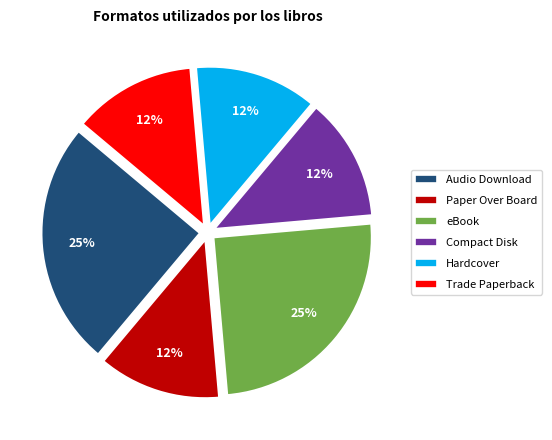

To the nearest percent, what is the combined percentage of Paper Over Board and Hardcover?

25%